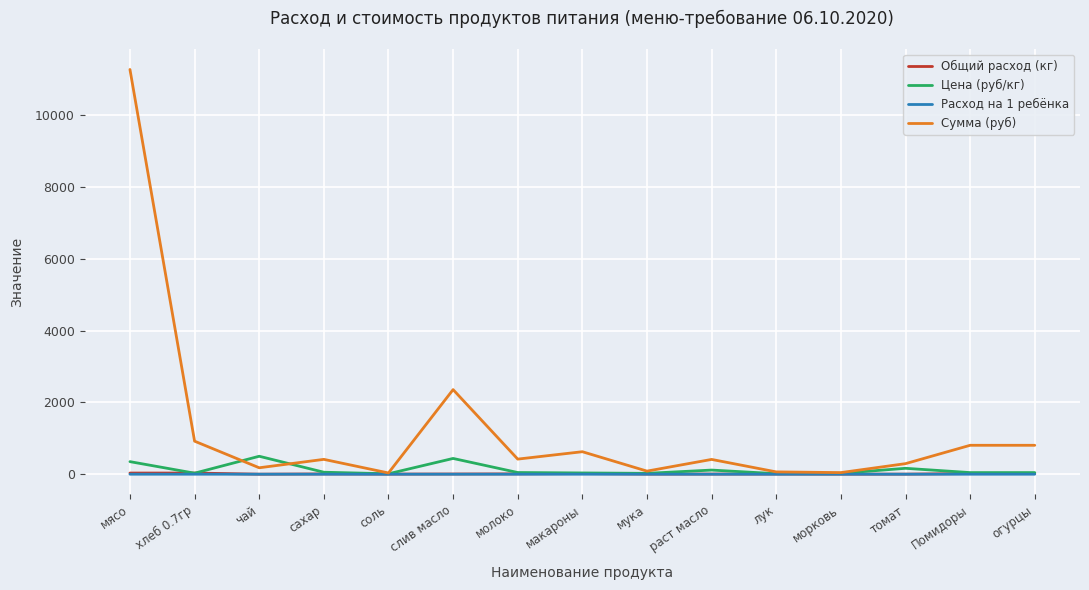

How many lines are shown in the chart?

4